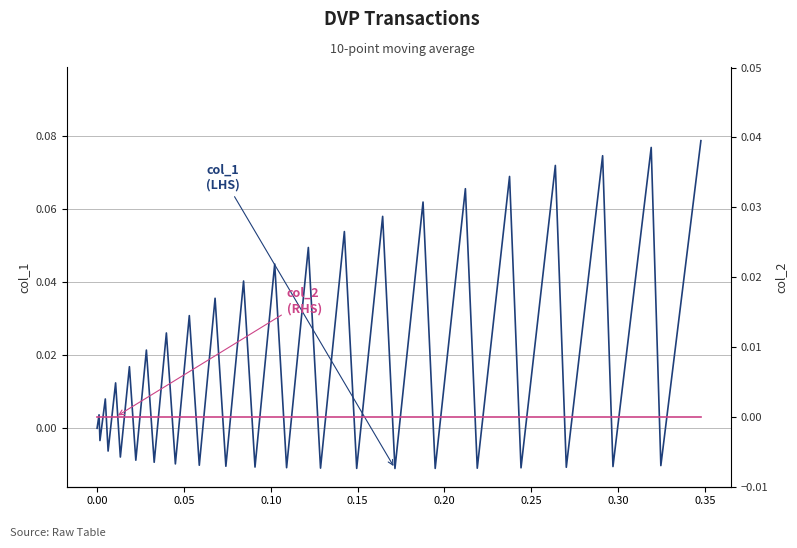

How many data points in col_1
(LHS) are above 0?

20